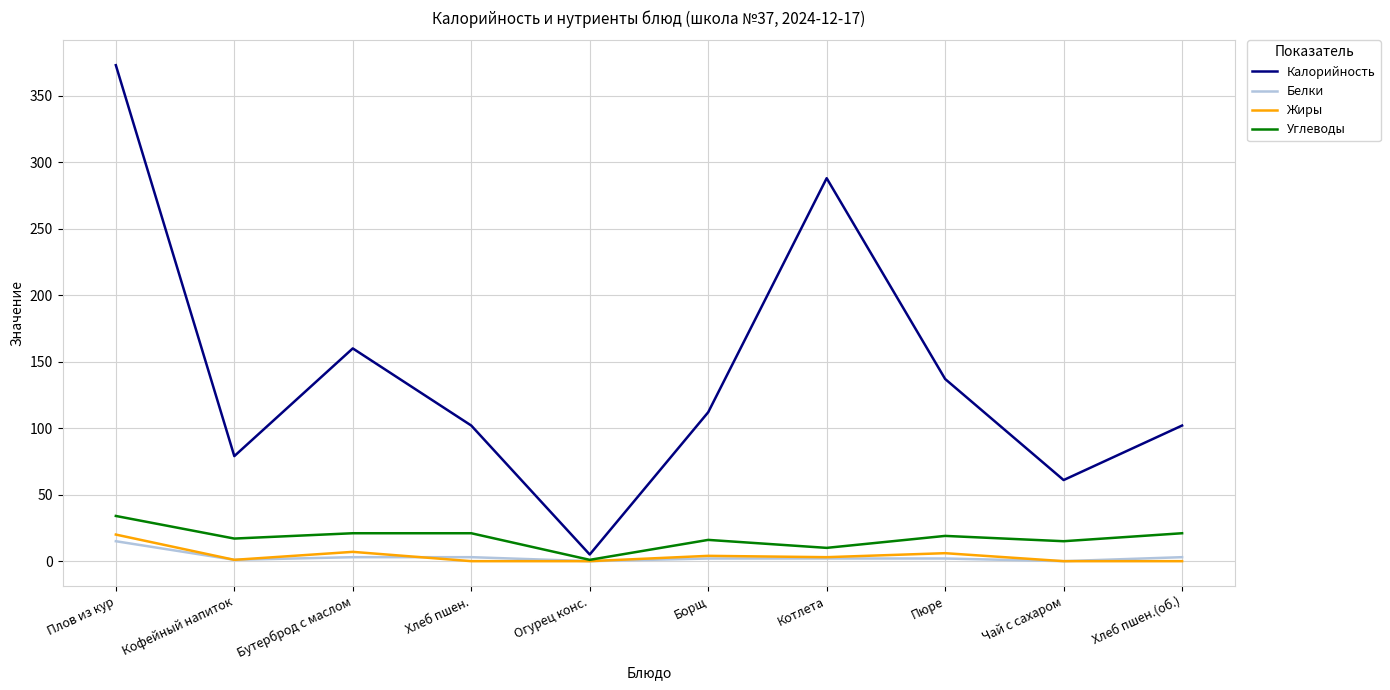

At which category is the sum across all series the highest?

Плов из кур